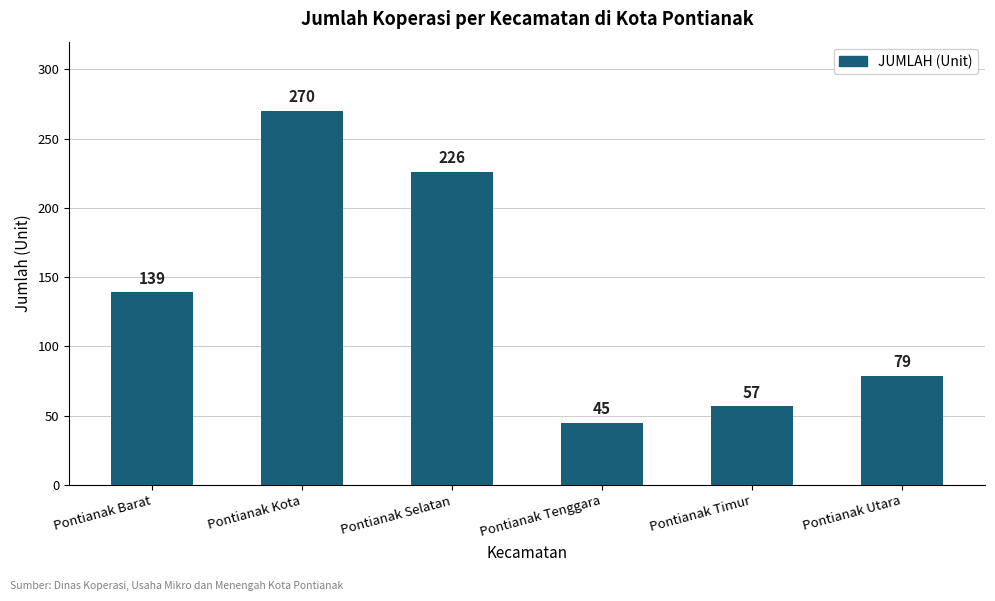

The value at Pontianak Utara is 79. True or false?

True